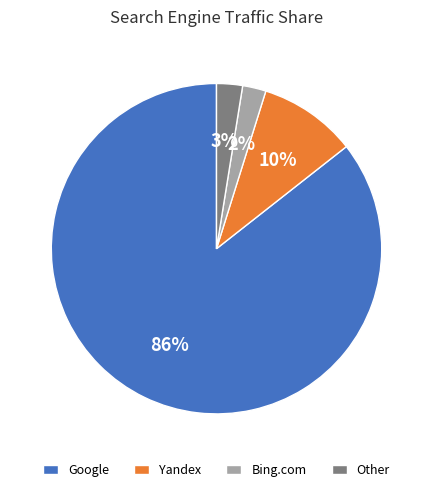

Is the sum of Other and Google greater than half?

Yes